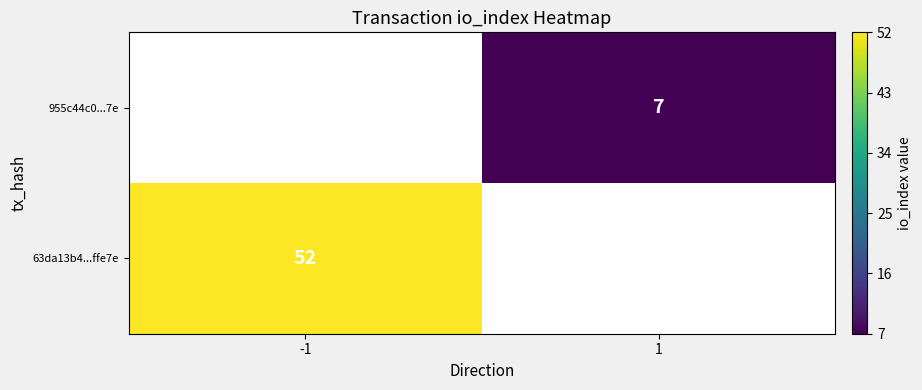

What is the greatest value displayed?

52.0